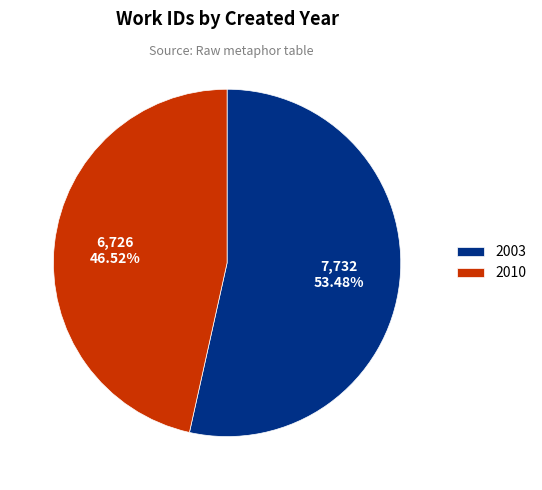

Which slice is the smallest?

2010